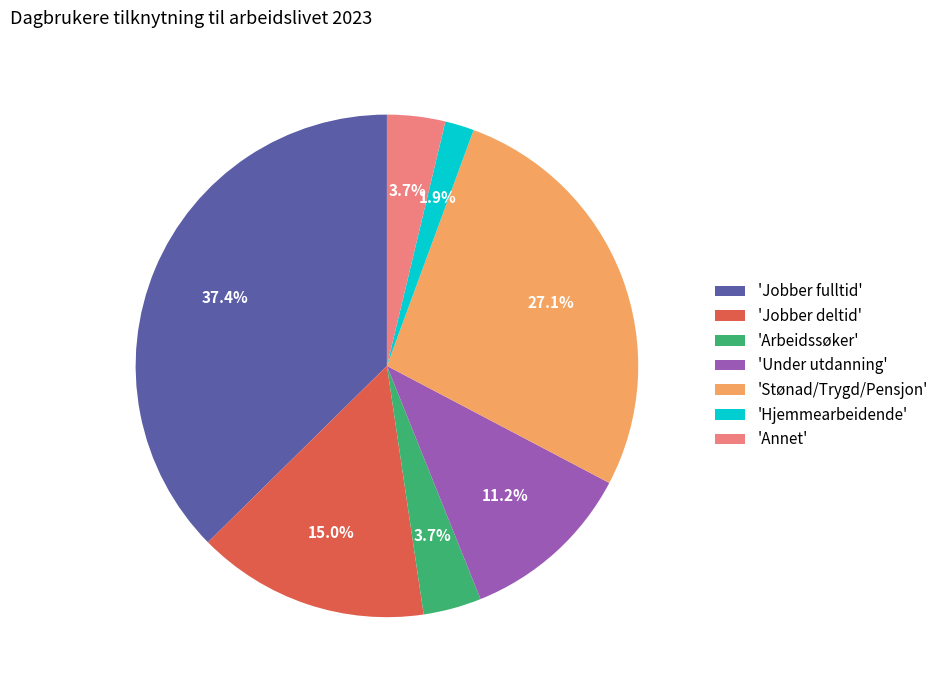

Does any single category account for the majority?

No